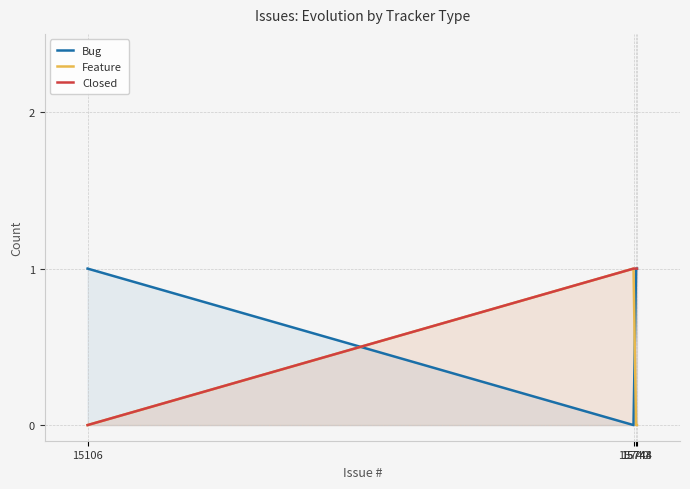

What is the highest value of the Closed series?

1